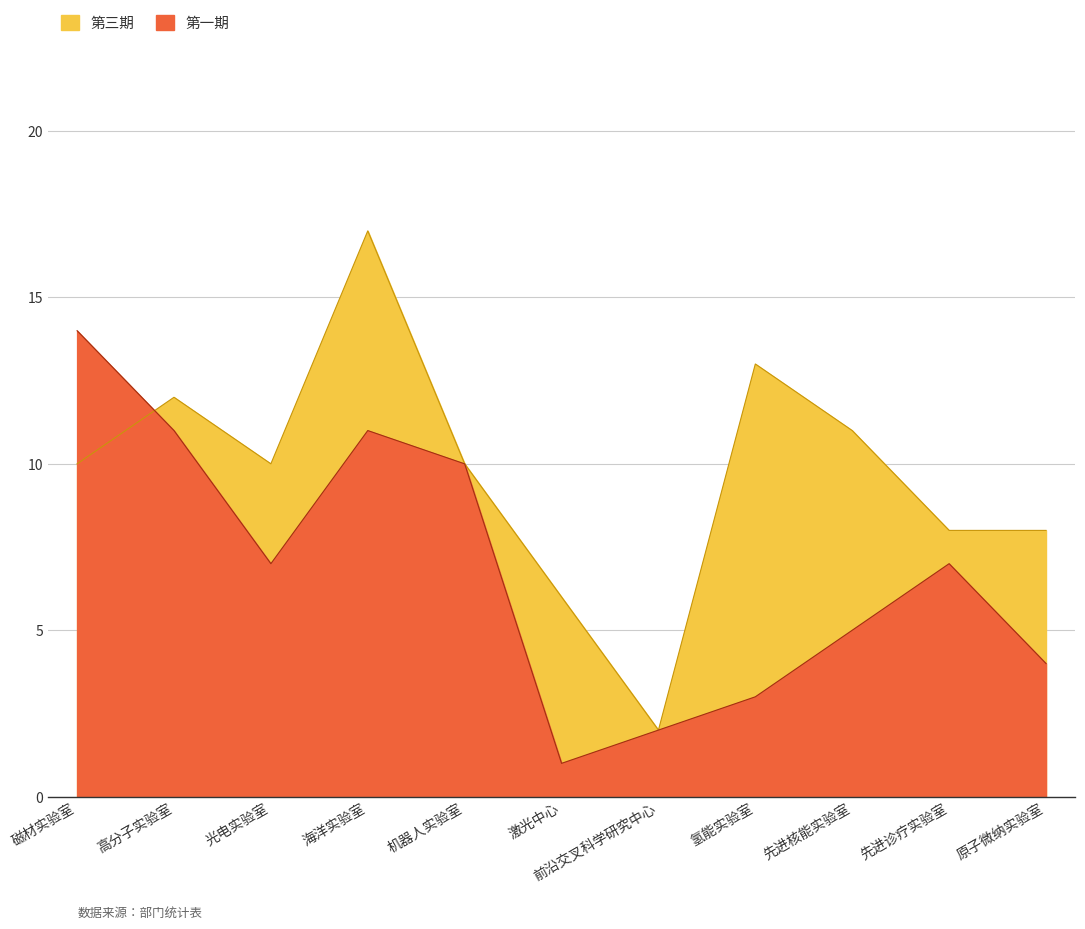

What is the value of the 第三期 point at the 2nd from the left?

12